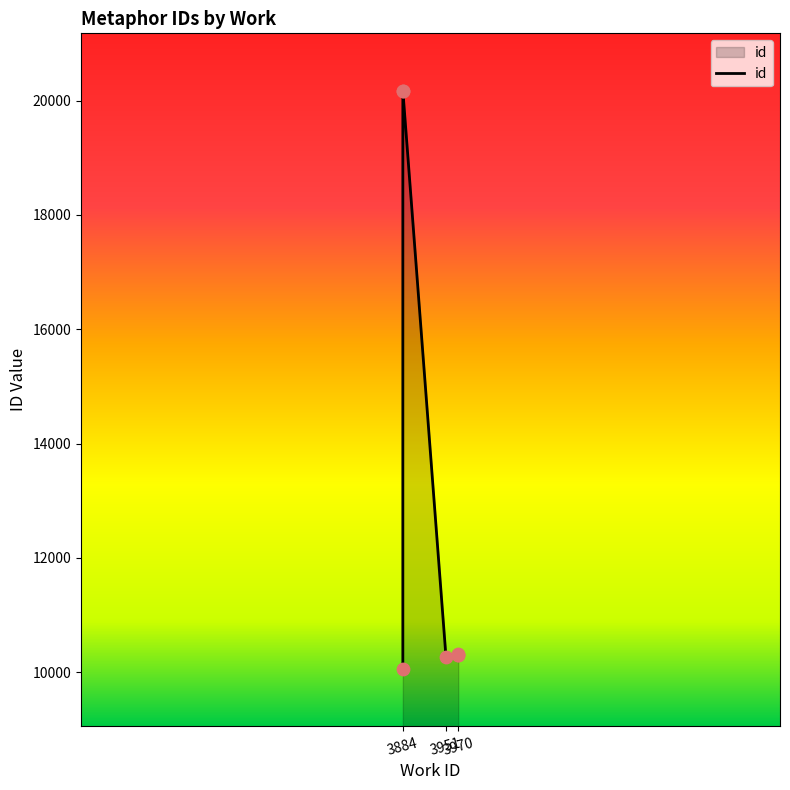

Which has a higher value, 3970 or 3884?

3970